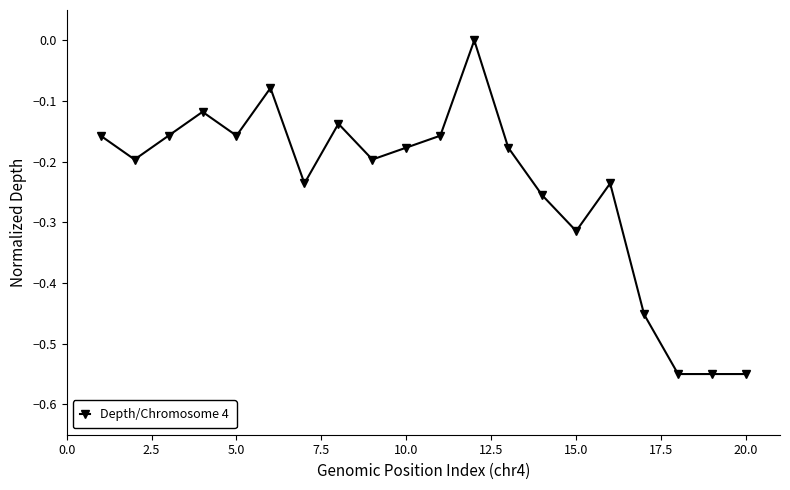

True or false: there are more than 0 points higher than both neighbors.

True